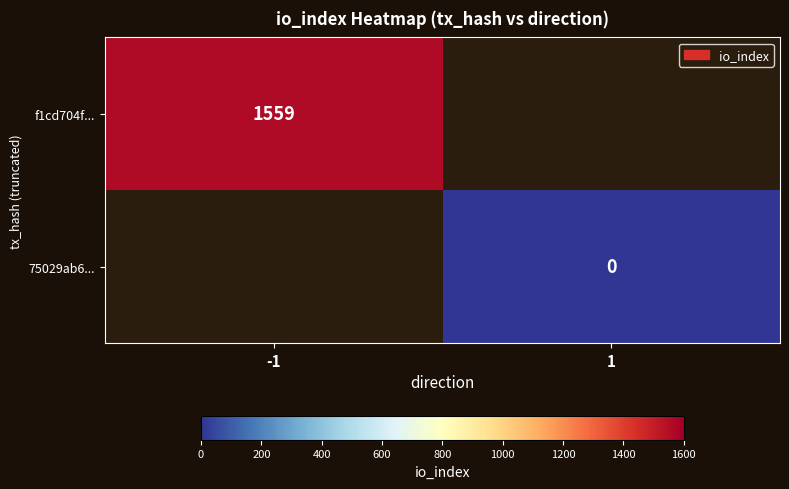

The f1cd704f... series shows 2668 at -1. True or false?

False